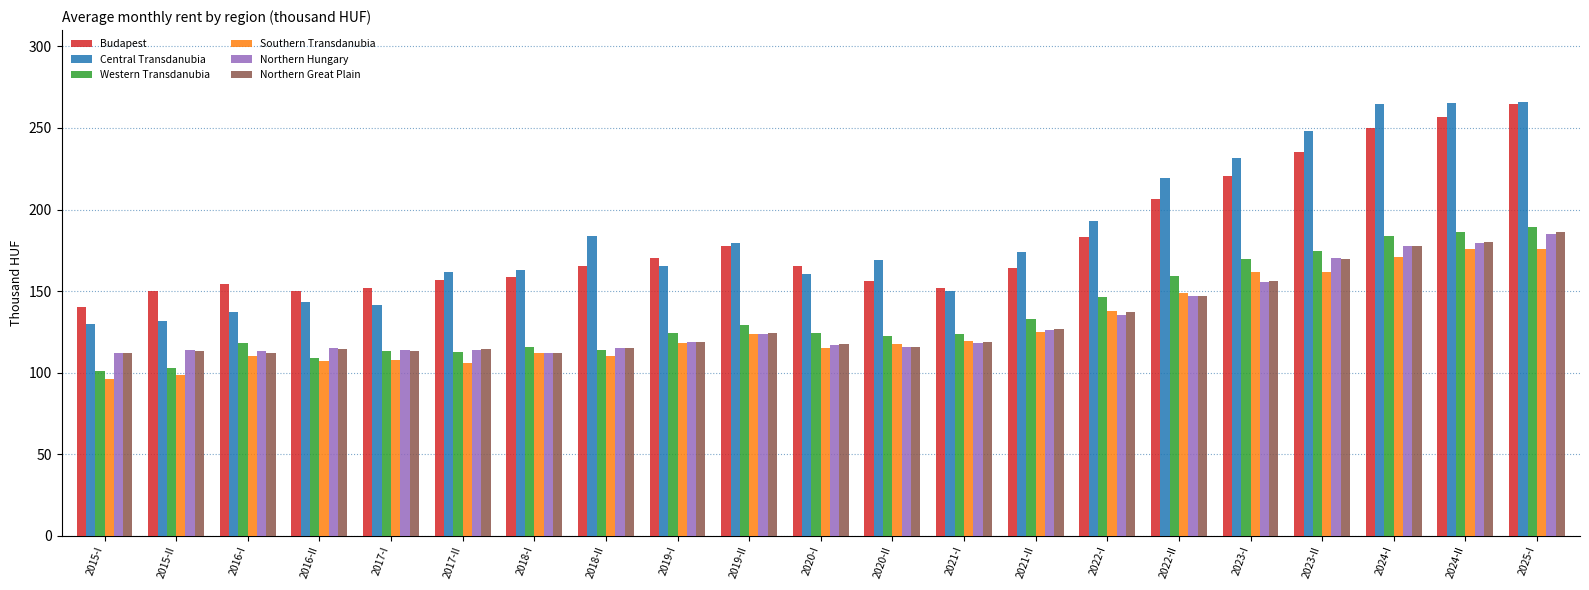

What are all the series names shown in the legend?

Budapest, Central Transdanubia, Western Transdanubia, Southern Transdanubia, Northern Hungary, Northern Great Plain